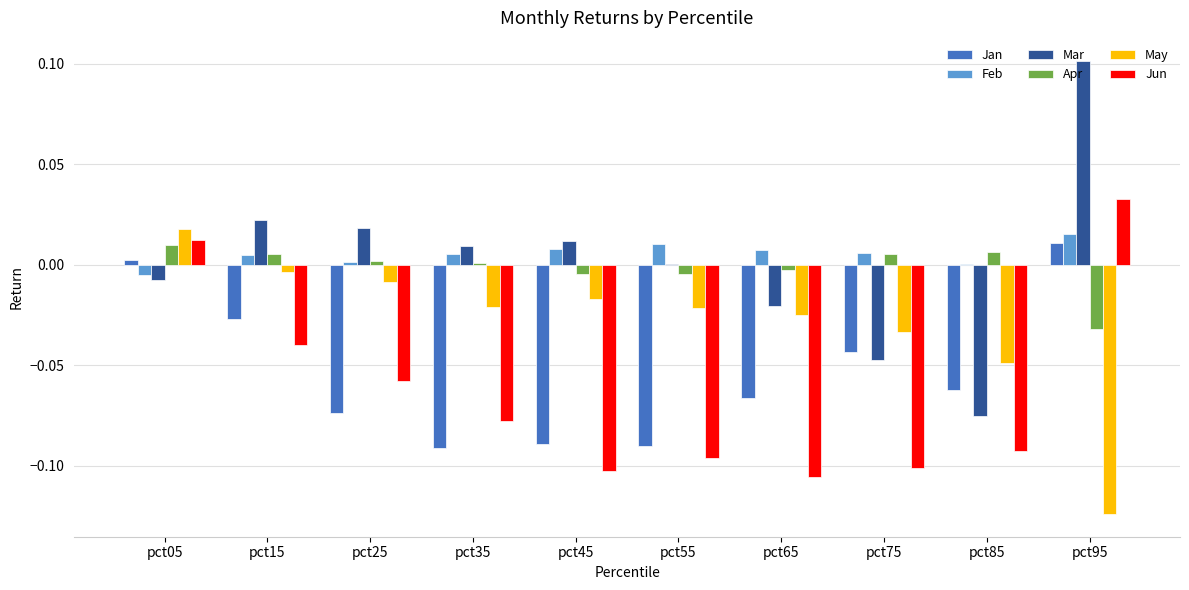

Is the value of May at pct55 greater than the value of Apr at pct55?

No